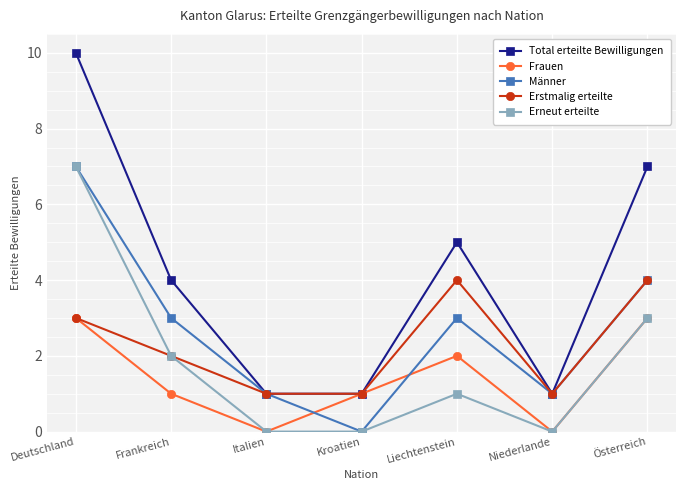

How many categories are shown in the chart?

7